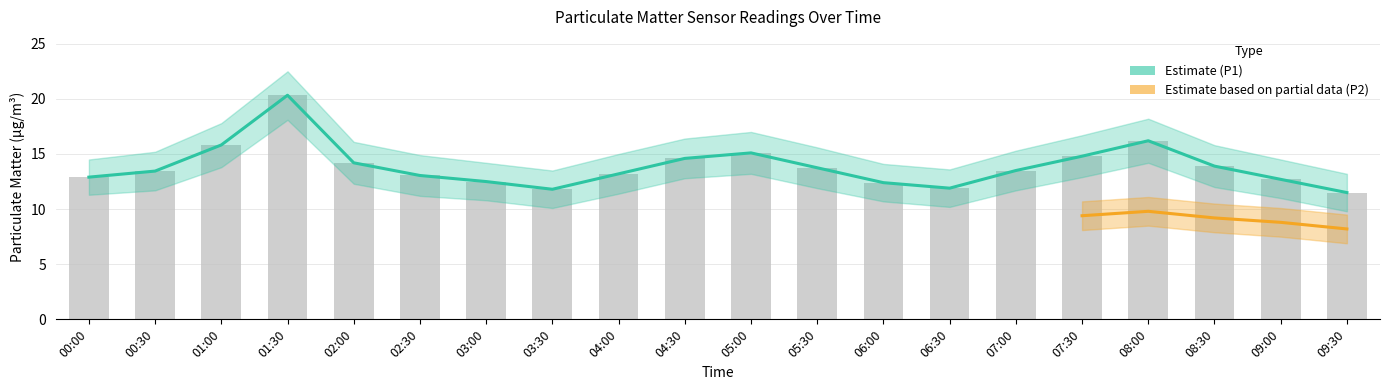

How many bars are there in total?

20